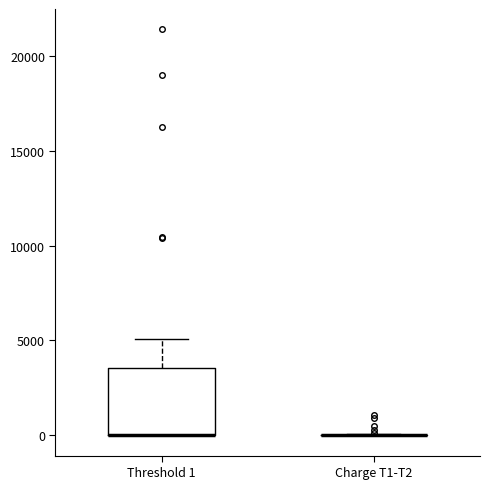

Reading left to right, read every box against the y-axis: the position of its median line, the range the box covers, and the ends of its whiskers. The values are not printed on the chart, so give them approximately, as read against the axis.

Threshold 1: median 0 (drawn on the box's lower edge), box 0 to 3500, whiskers 0 to 5000
Charge T1-T2: box collapsed to a line at 0, whiskers 0 to 0